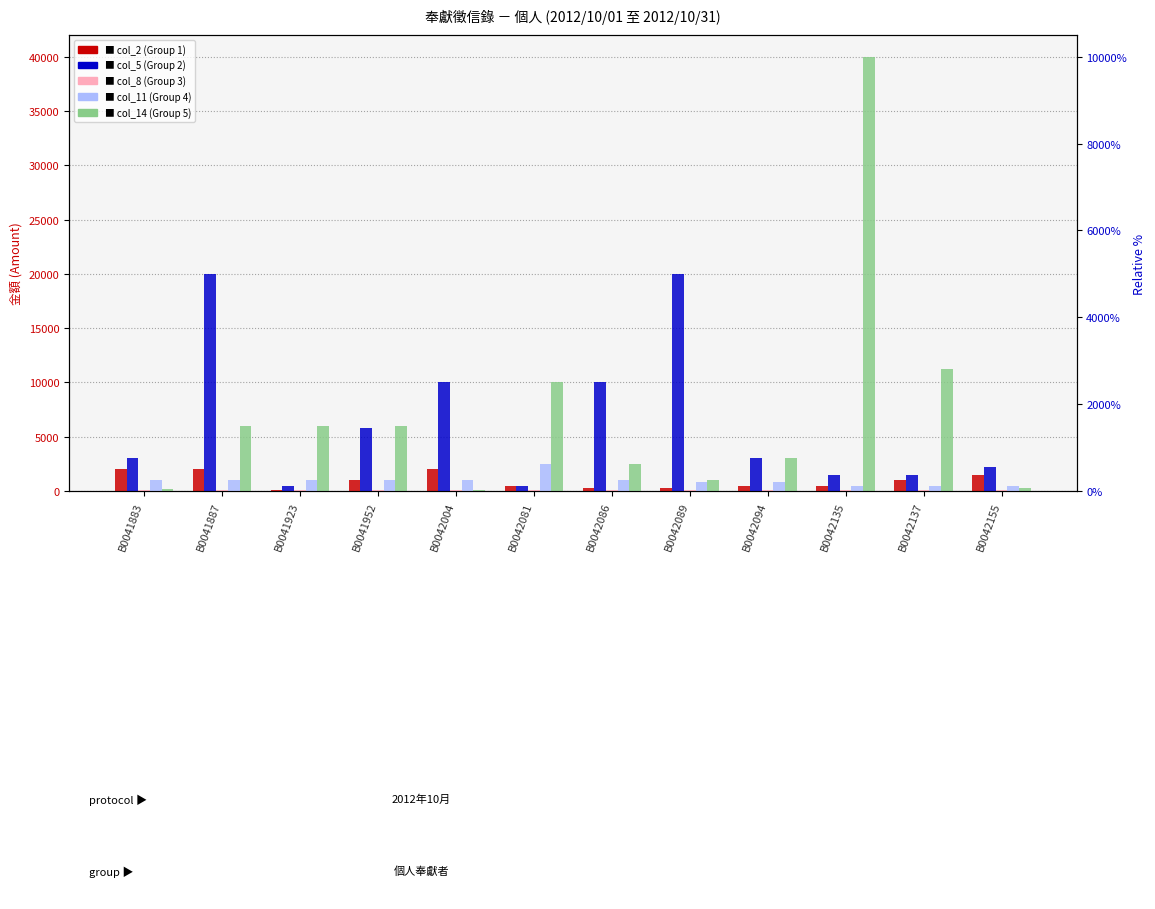

Reading left to right, list all the values displayed in this chart.

Amount Group 1 (col_2): B0041883=2000	B0041887=2000	B0041923=100	B0041952=1000	B0042004=2000	B0042081=500	B0042086=300	B0042089=300	B0042094=500	B0042135=500	B0042137=1000	B0042155=1500
Amount Group 2 (col_5): B0041883=3000	B0041887=20000	B0041923=500	B0041952=5800	B0042004=10000	B0042081=500	B0042086=10000	B0042089=20000	B0042094=3000	B0042135=1500	B0042137=1500	B0042155=2200
Amount Group 3 (col_8): B0041883=100	B0041887=100	B0041923=100	B0041952=100	B0042004=100	B0042081=100	B0042086=100	B0042089=100	B0042094=100	B0042135=100	B0042137=100	B0042155=100
Amount Group 4 (col_11): B0041883=1000	B0041887=1000	B0041923=1000	B0041952=1000	B0042004=1000	B0042081=2500	B0042086=1000	B0042089=800	B0042094=800	B0042135=500	B0042137=500	B0042155=500
Amount Group 5 (col_14): B0041883=200	B0041887=6000	B0041923=6000	B0041952=6000	B0042004=100	B0042081=10000	B0042086=2500	B0042089=1000	B0042094=3000	B0042135=40000	B0042137=11200	B0042155=300